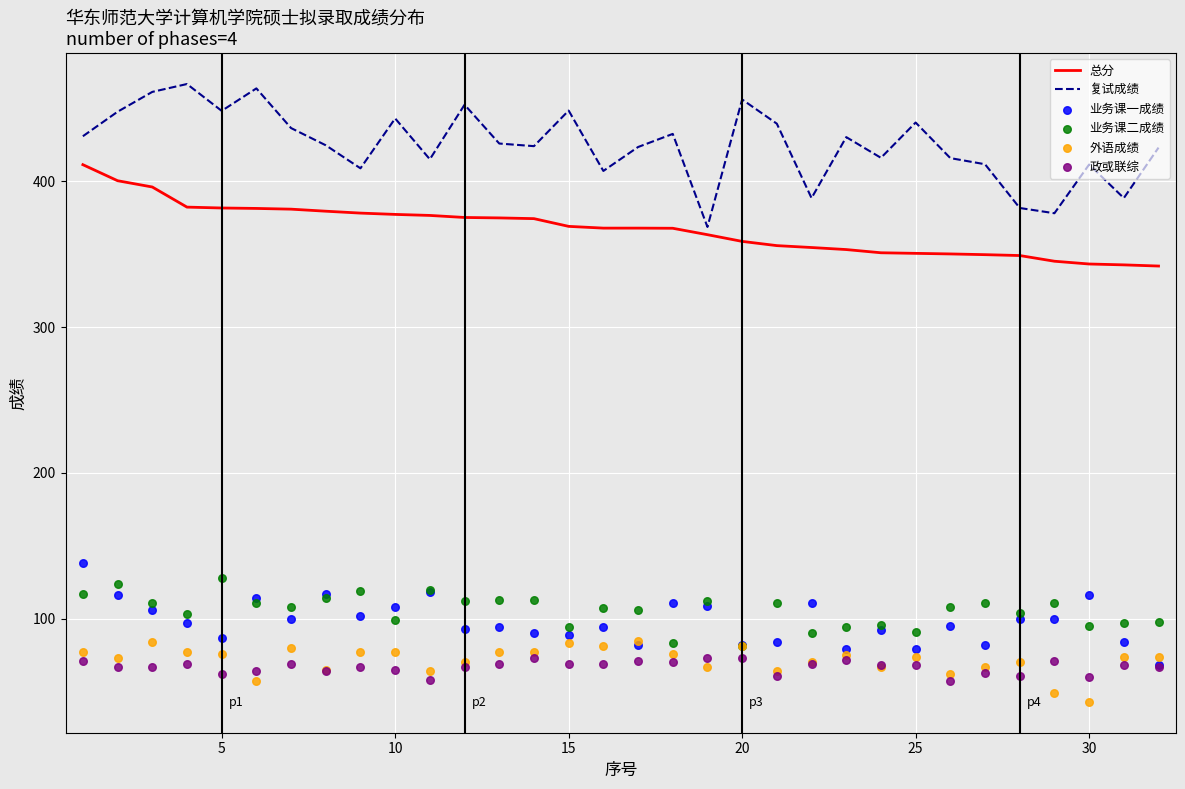

What are all the series names shown in the legend?

总分, 复试成绩, 业务课一成绩, 业务课二成绩, 外语成绩, 政或联综